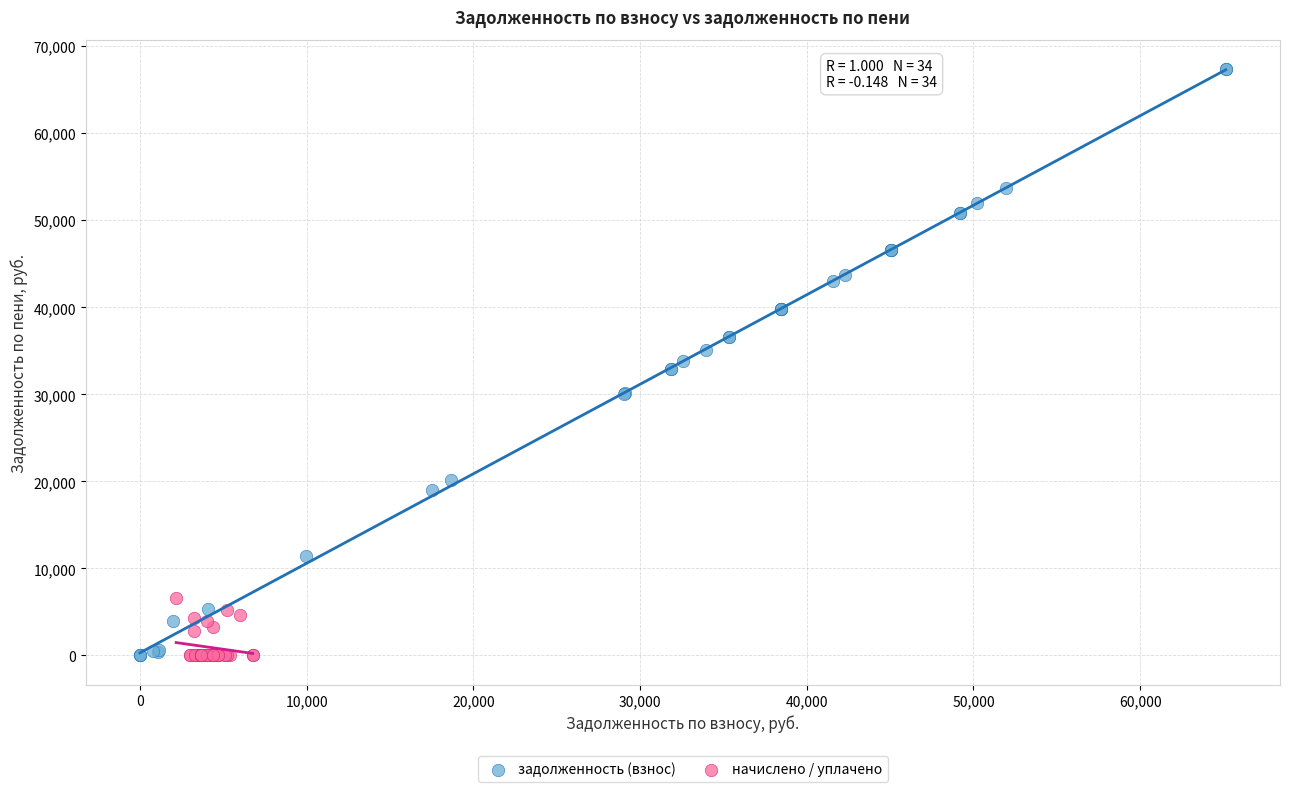

Which series has the widest spread of Y values?

задолженность (взнос)